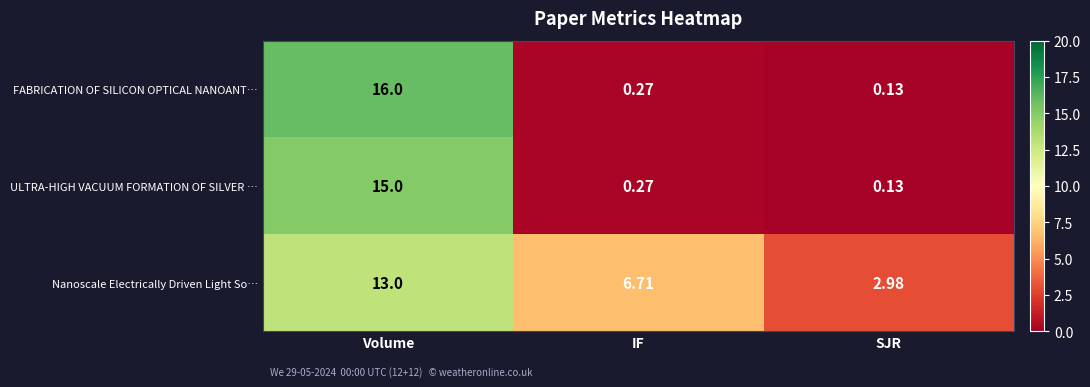

List the series in order of their peak value, lowest first.

Nanoscale Electrically Driven Light So…, ULTRA-HIGH VACUUM FORMATION OF SILVER …, FABRICATION OF SILICON OPTICAL NANOANT…